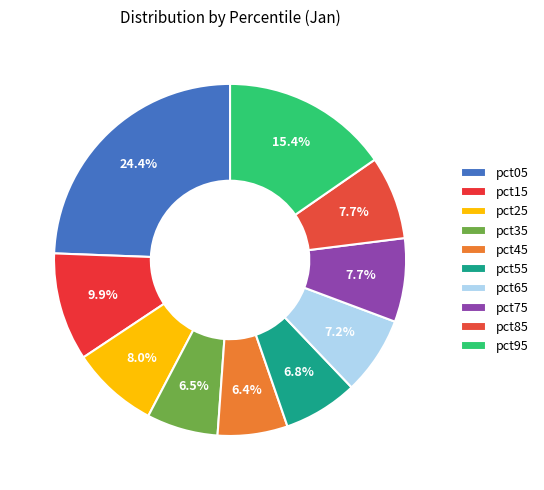

To the nearest percent, what is the difference between the largest and smallest slice percentages?

18%